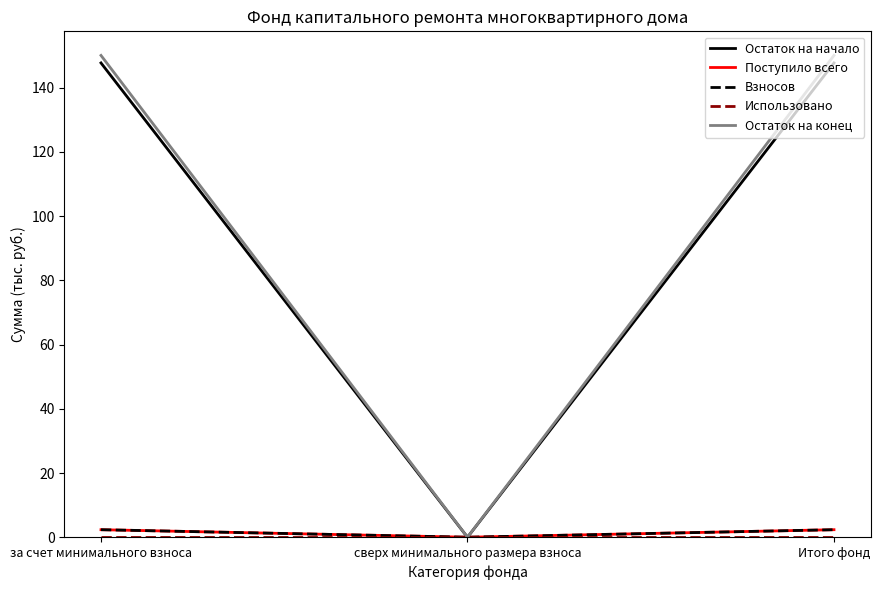

Does the chart have visible grid lines?

No